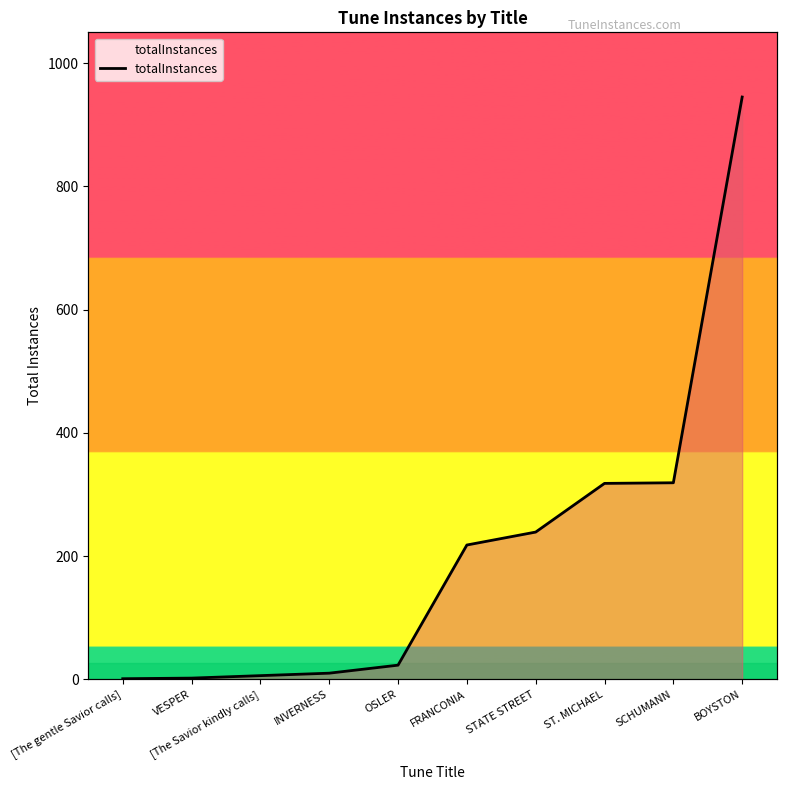

Rank the categories by value from highest to lowest.

BOYSTON, SCHUMANN, ST. MICHAEL, STATE STREET, FRANCONIA, OSLER, INVERNESS, [The Savior kindly calls], VESPER, [The gentle Savior calls]